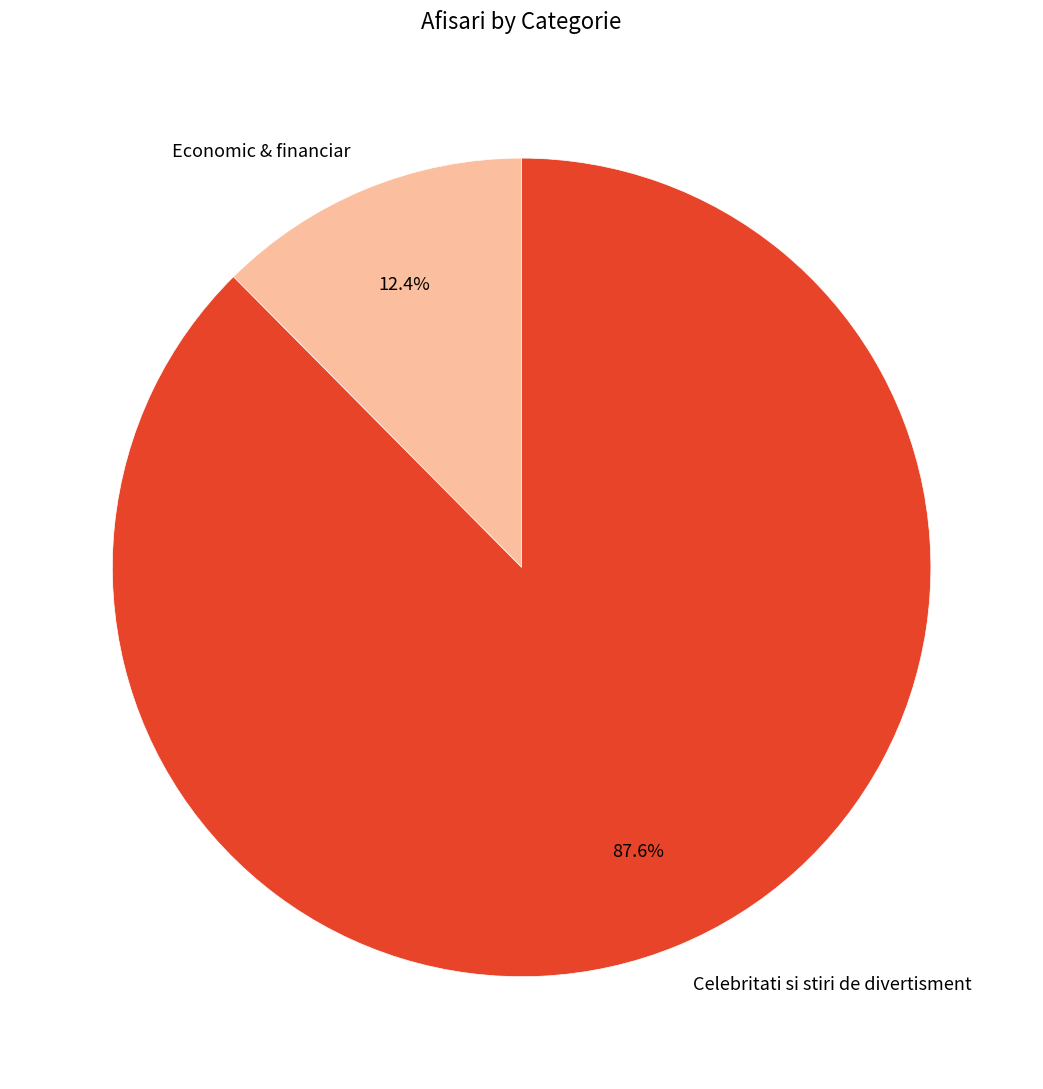

Which slice is the largest?

Celebritati si stiri de divertisment